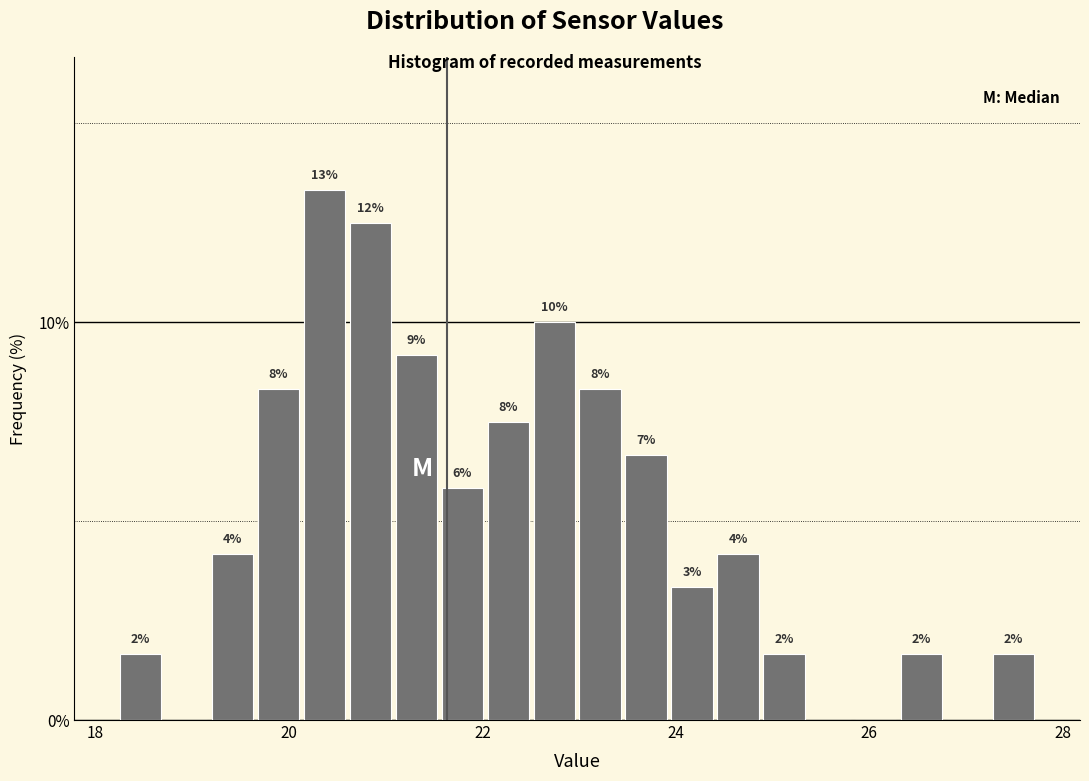

Around what value on the x-axis is the tallest bar? Give the approximate position of its centre, as read against the axis.

20.4